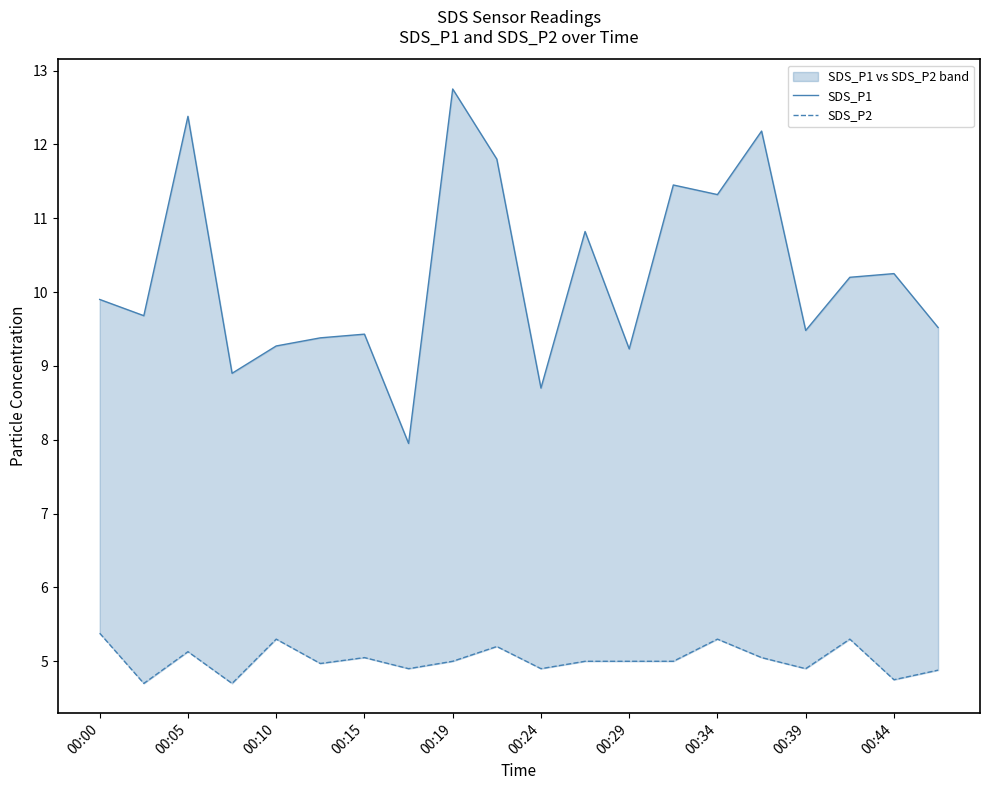

Rank the series by their average value, from highest to lowest.

SDS_P1, SDS_P2